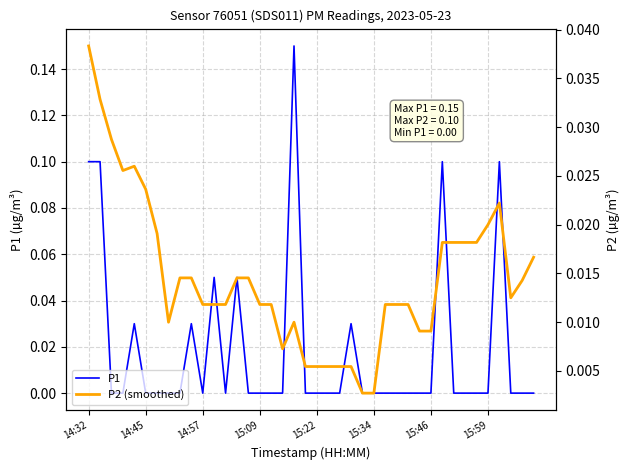

What is the approximate value of P1 at 18?

0.1